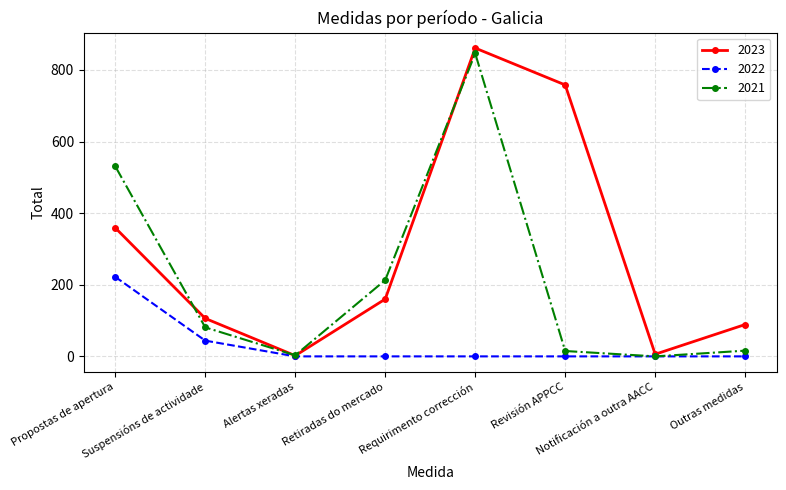

What is the greatest value displayed?

861